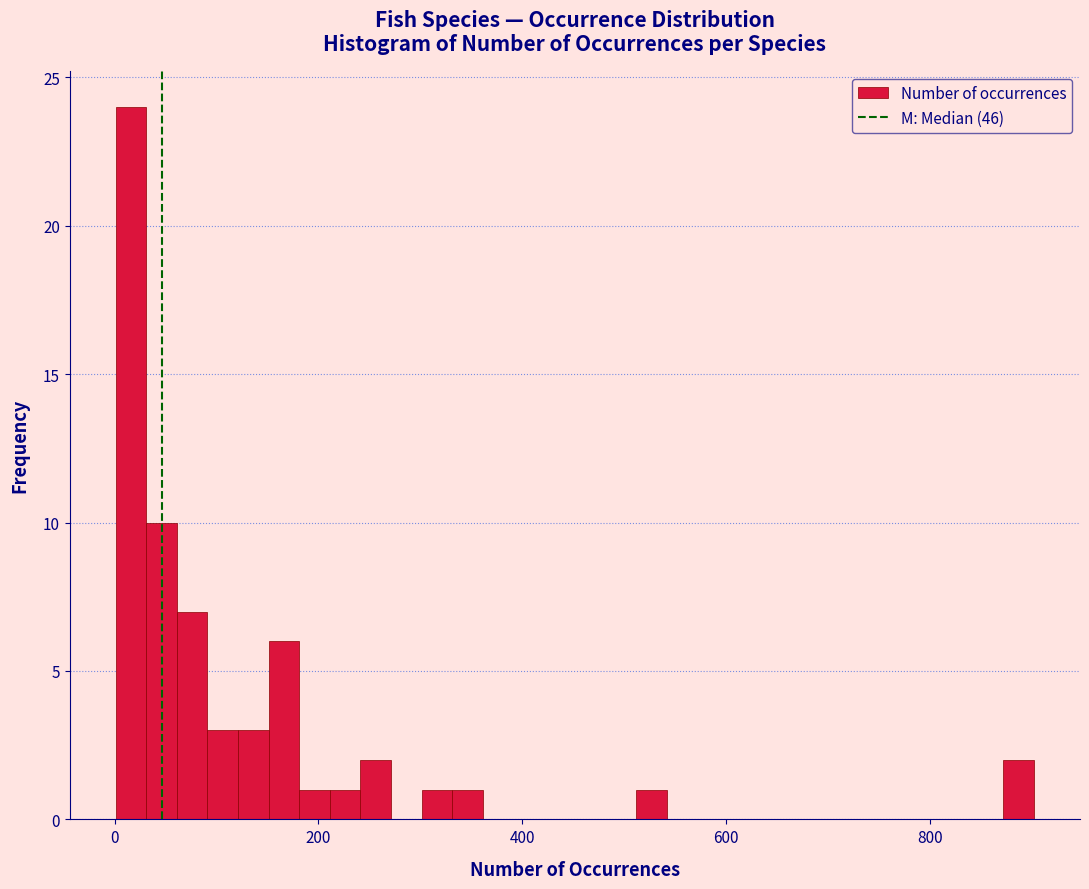

Read against the x-axis, roughly where is the centre of the tallest bar?

20